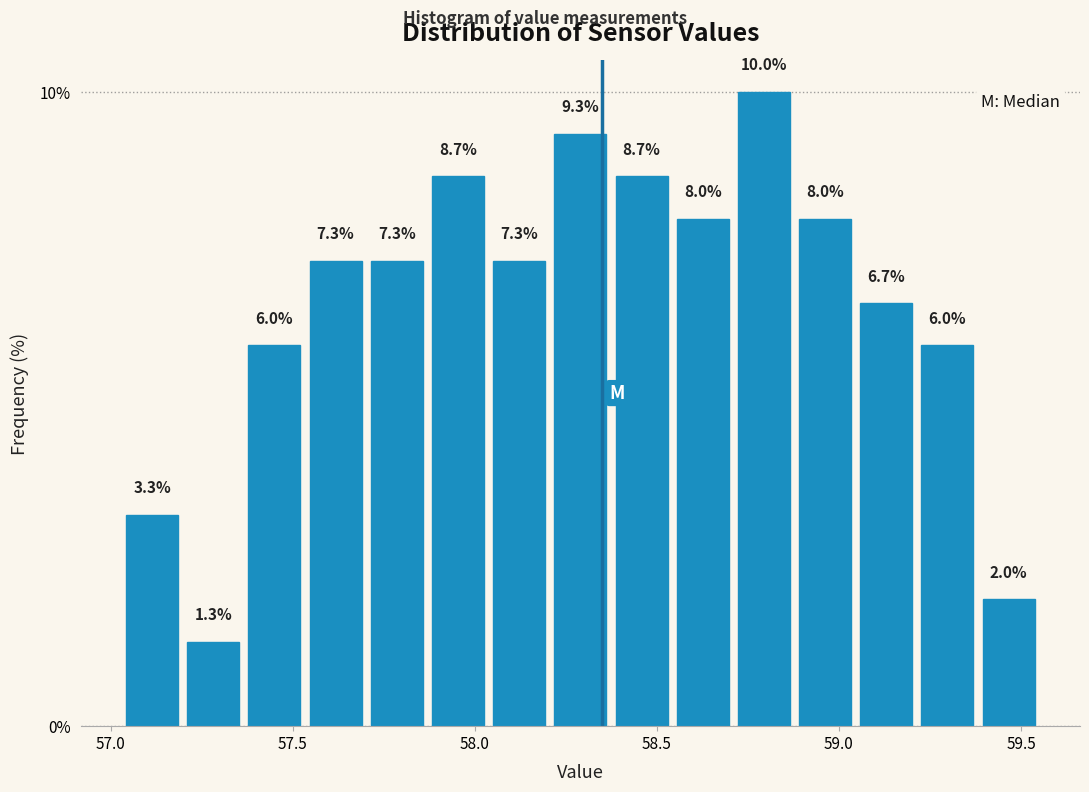

Read against the x-axis, roughly where is the centre of the tallest bar?

58.80